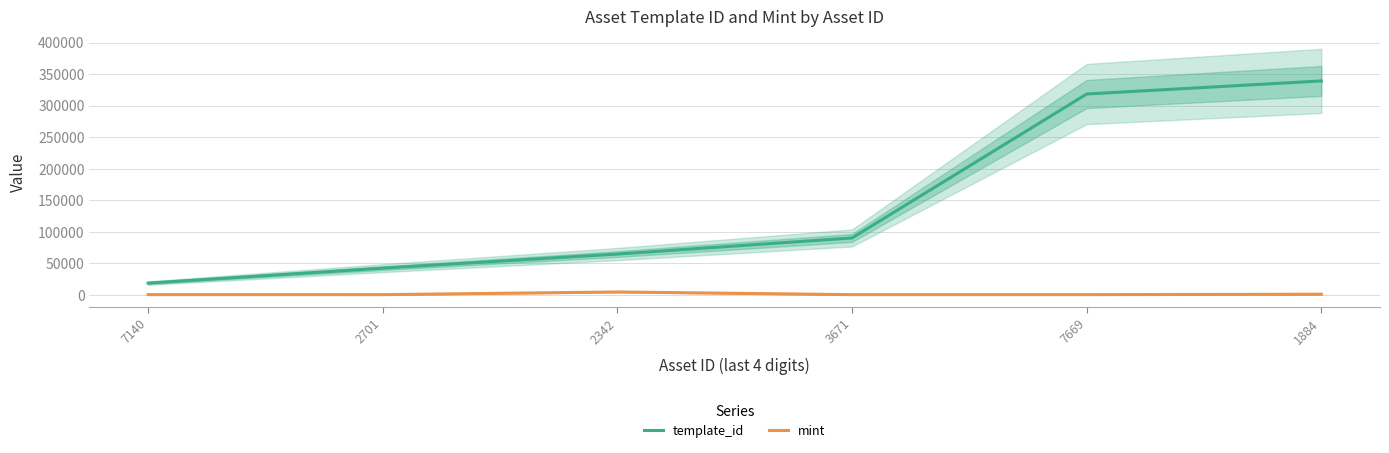

True or false: template_id and mint cross at least once.

False